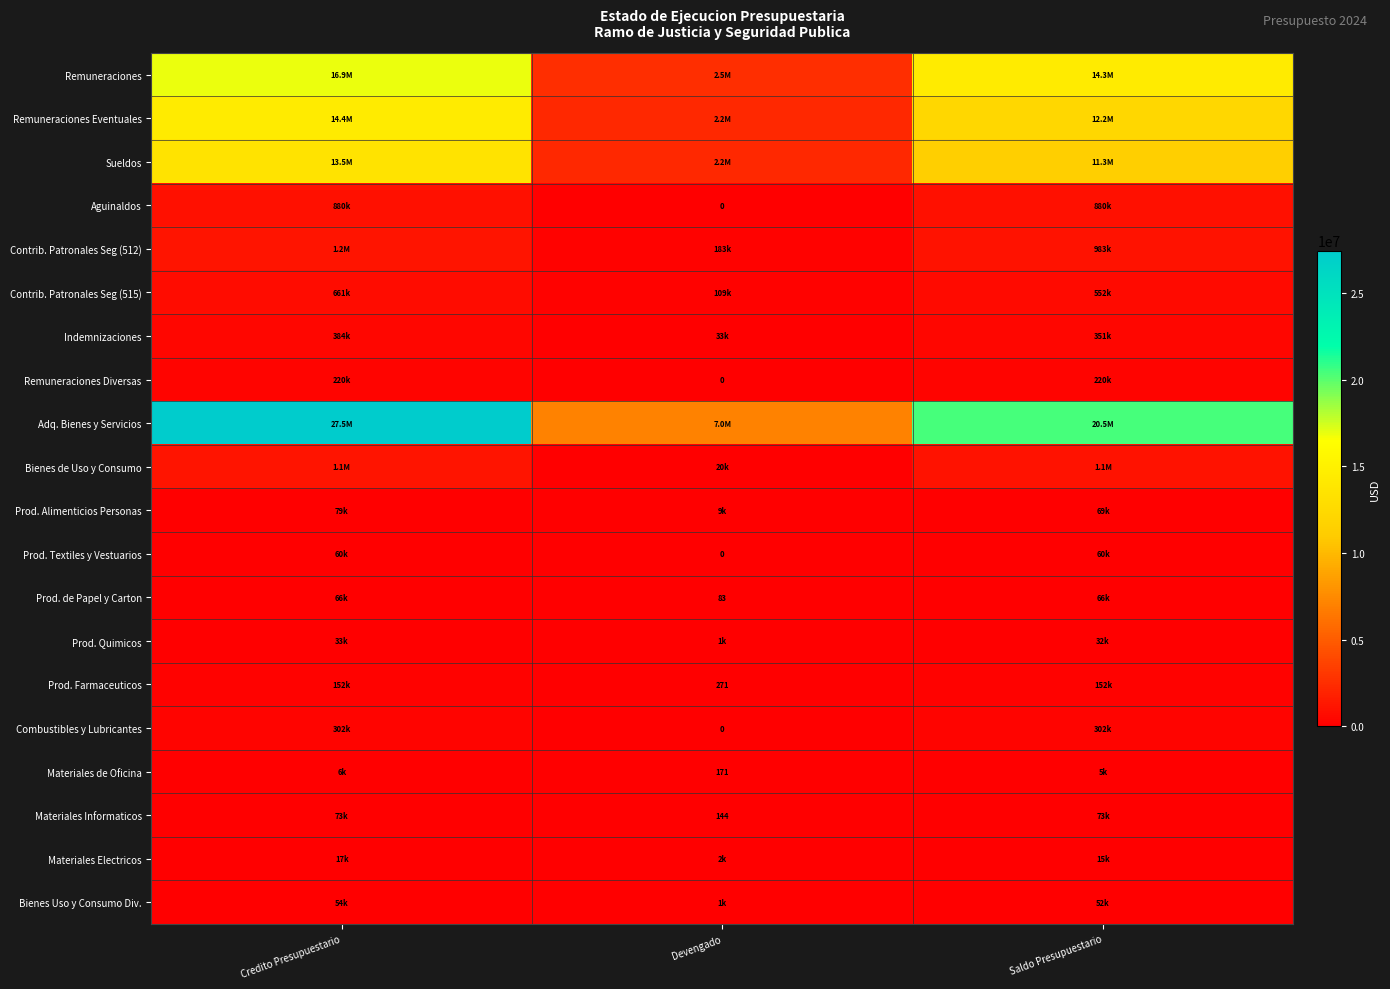

What is the total value across all series at Devengado?

14287439.3